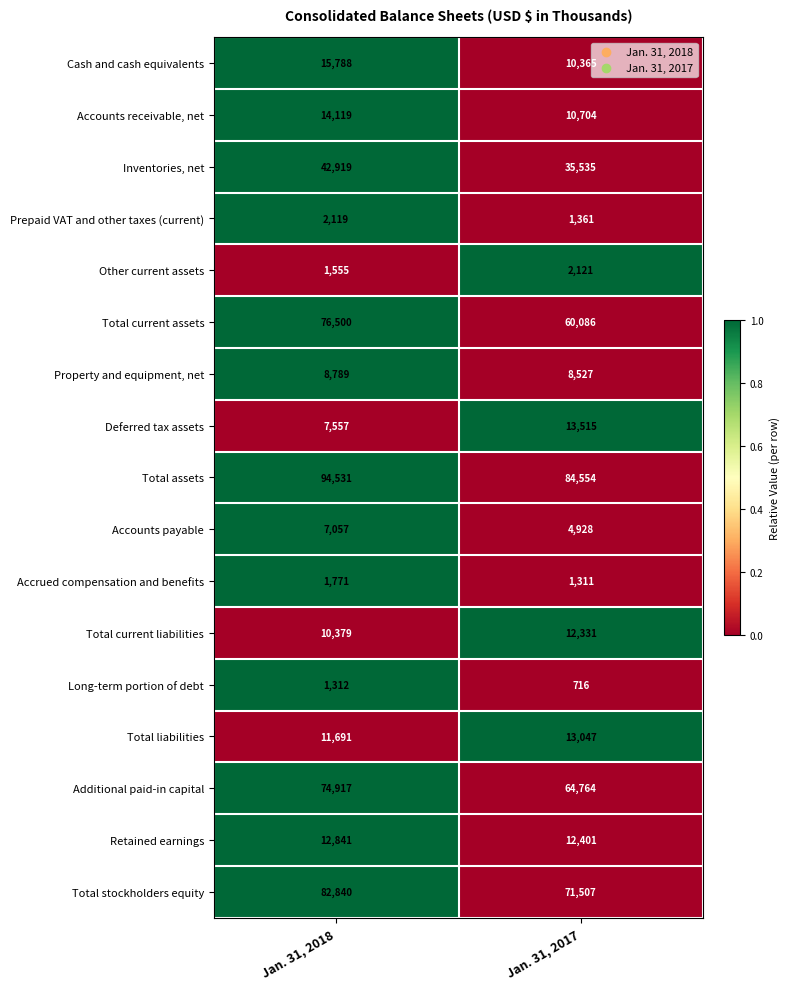

At Jan. 31, 2018, list the series in order from largest to smallest.

Total assets, Total stockholders equity, Total current assets, Additional paid-in capital, Inventories, net, Cash and cash equivalents, Accounts receivable, net, Retained earnings, Total liabilities, Total current liabilities, Property and equipment, net, Deferred tax assets, Accounts payable, Prepaid VAT and other taxes (current), Accrued compensation and benefits, Other current assets, Long-term portion of debt